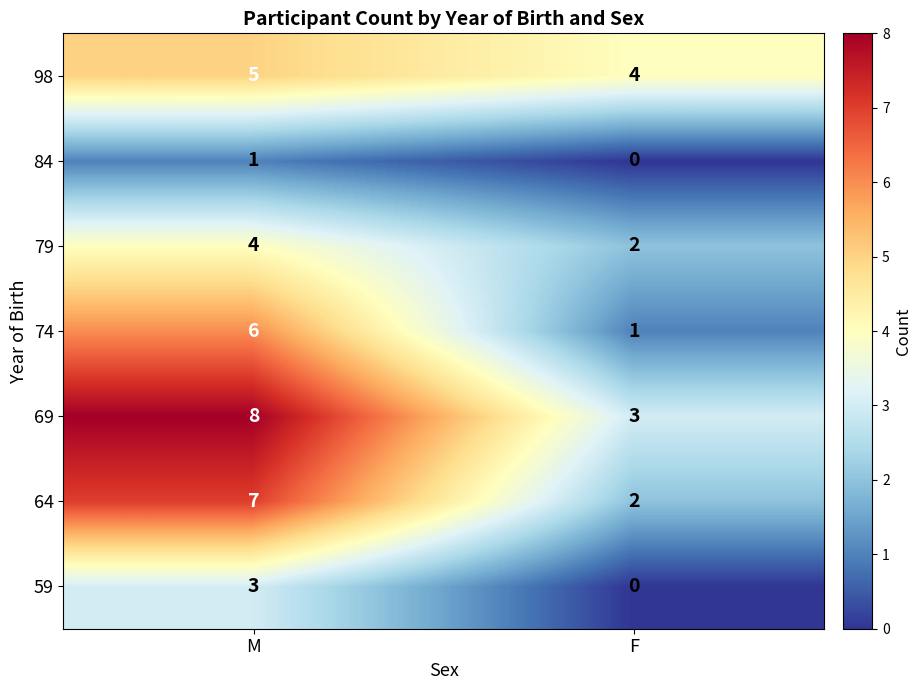

At which label is 64 closest to 4?

F